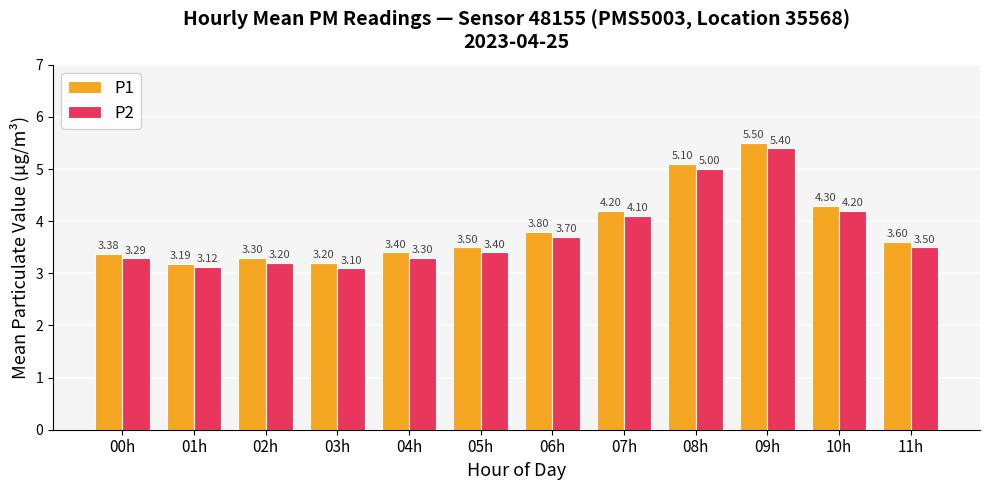

What is the difference between the maximum and second lowest values in the P2 series?

2.3